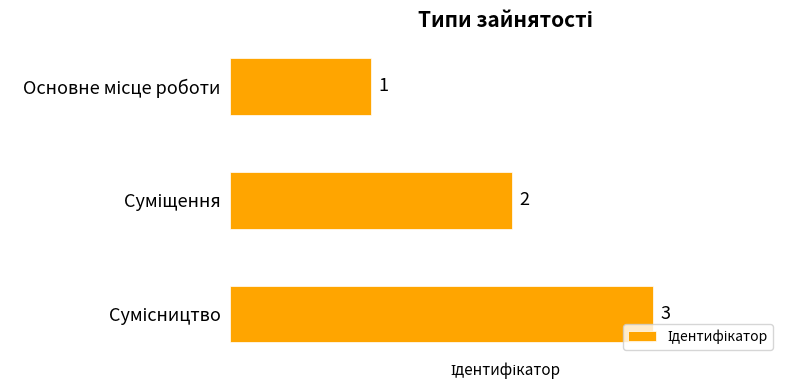

What is the greatest value displayed?

3